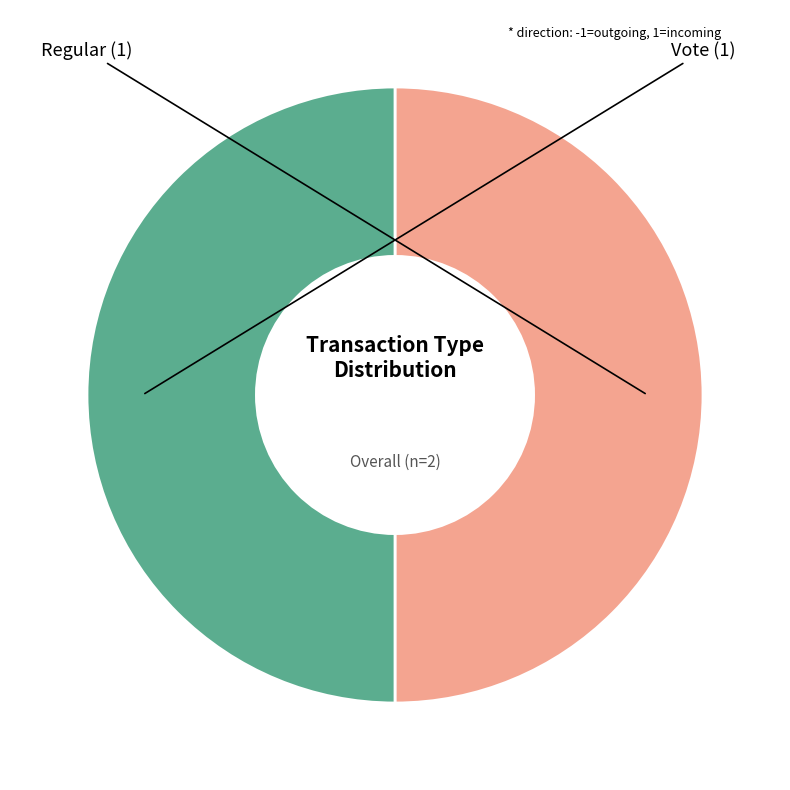

Count the number of slices in the pie.

2